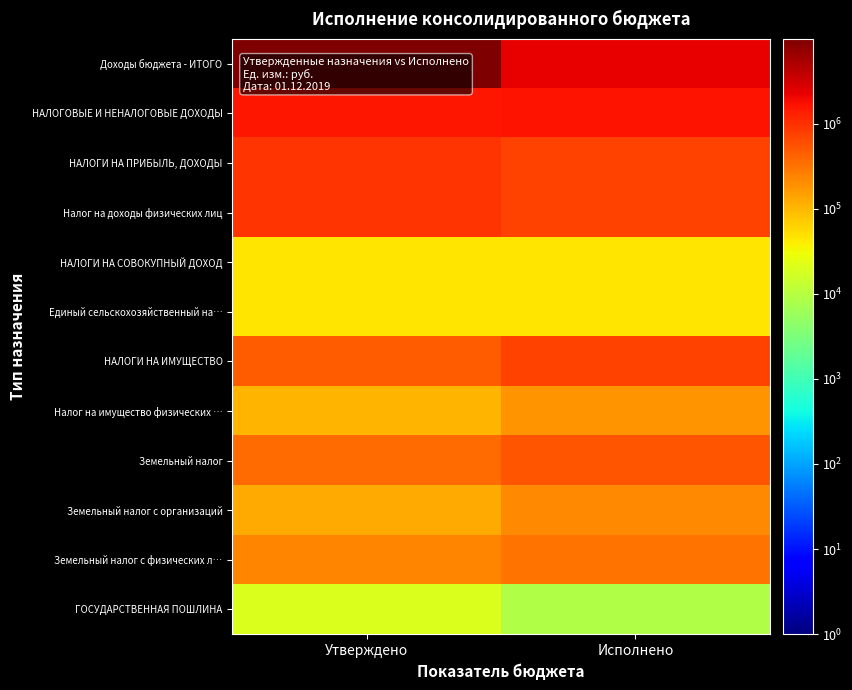

At which category is the sum across all series the highest?

Утверждено